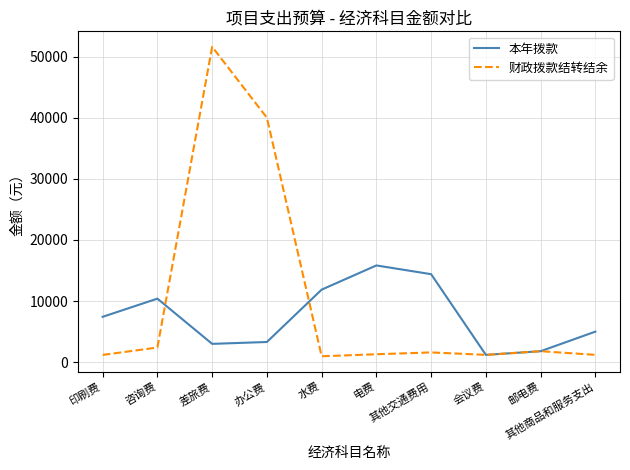

What is the lowest value of the 本年拨款 series?

1200.0